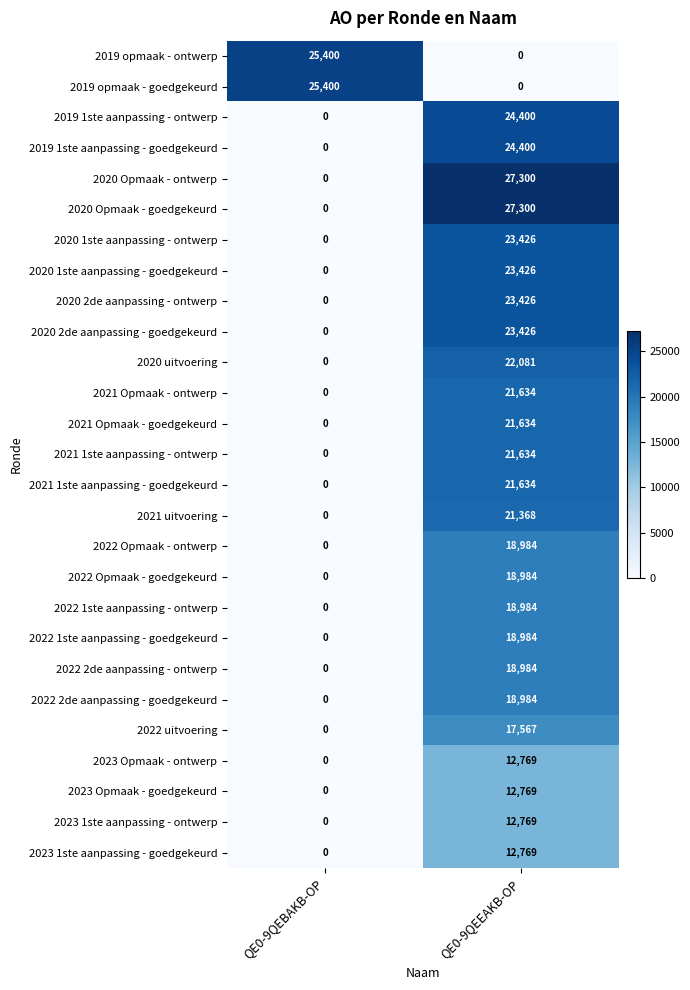

True or false: 2020 2de aanpassing - goedgekeurd has a value of 36708 at QE0-9QEEAKB-OP.

False